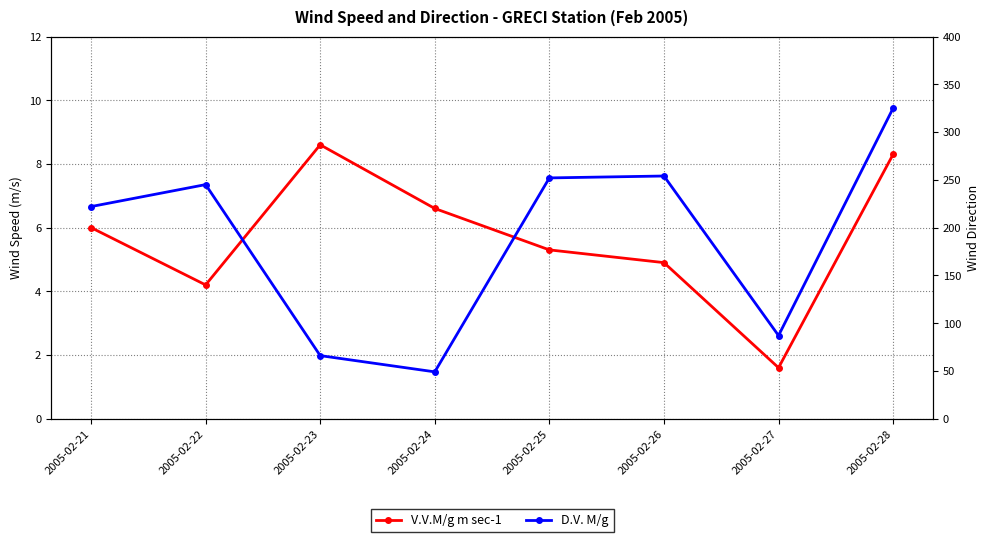

True or false: V.V.M/g m sec-1 and D.V. M/g cross at least once.

False